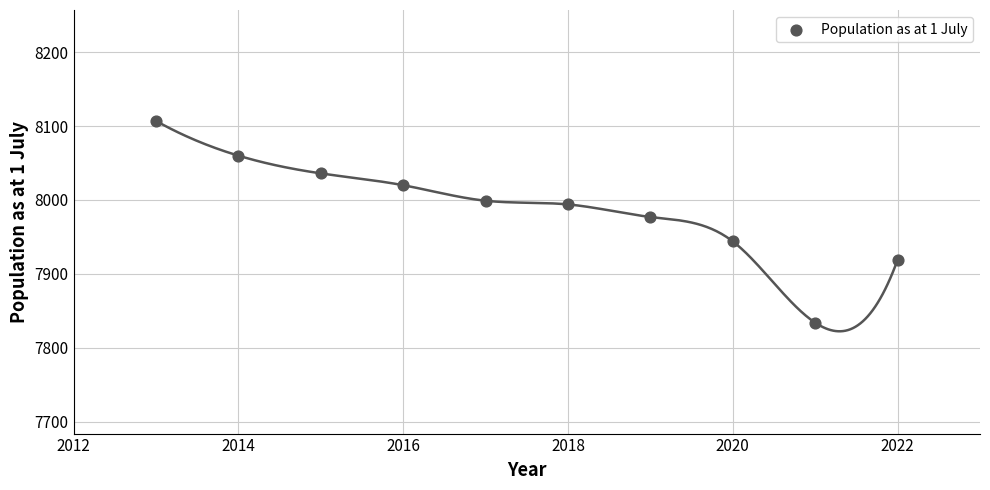

What Y value in the scatter plot is closest to 7970?

7977